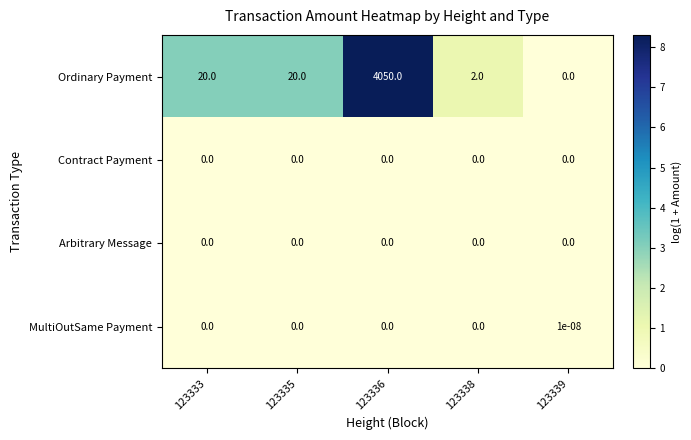

How many series are shown in this chart?

4